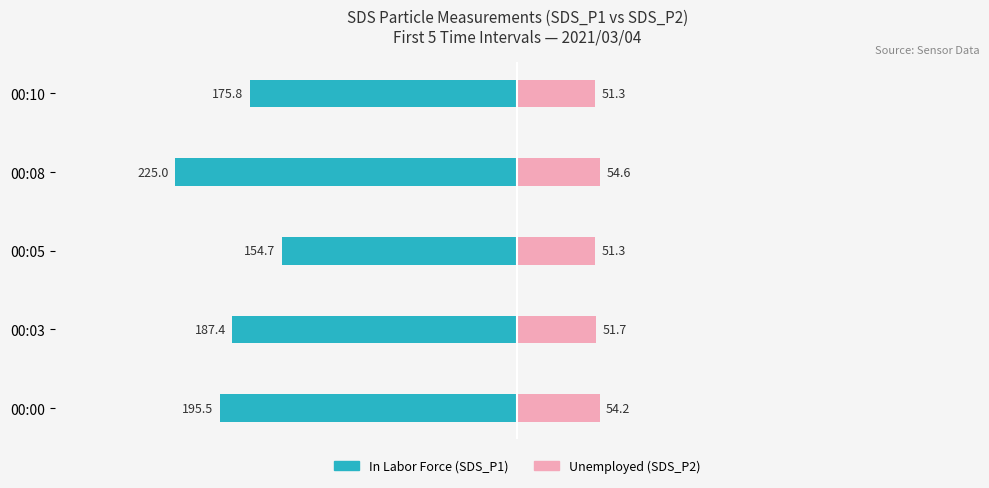

What is the value of the Unemployed bar at the 2nd from the left?

51.7